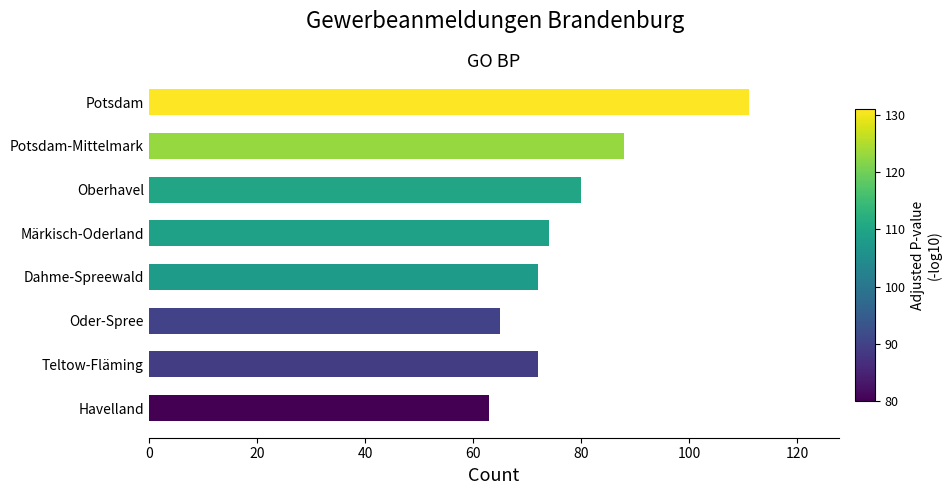

What is the ratio of the value at Teltow-Fläming to the value at Potsdam-Mittelmark?

0.8